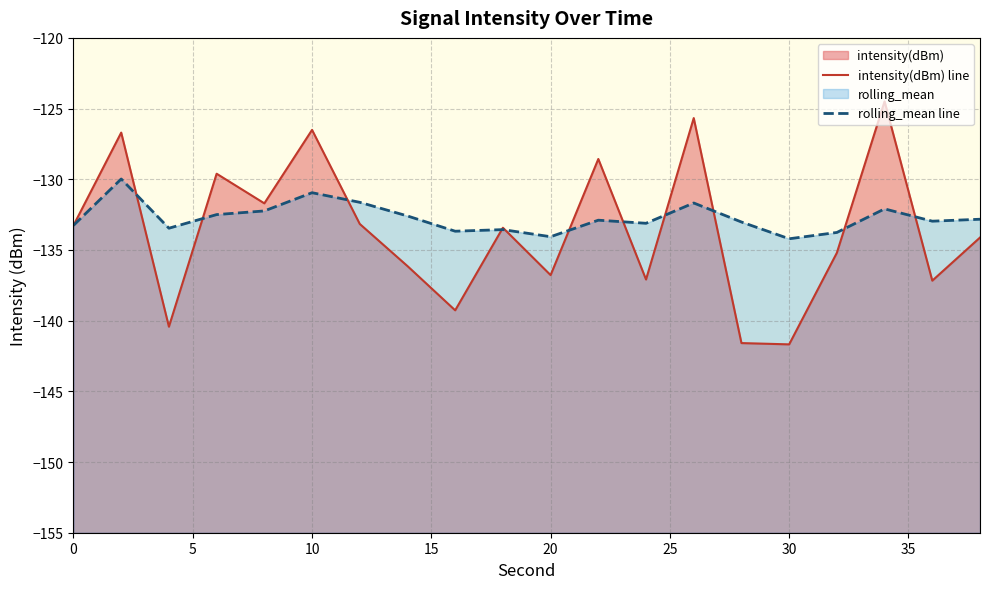

How many interior local peaks does the intensity(dBm) line series have?

7